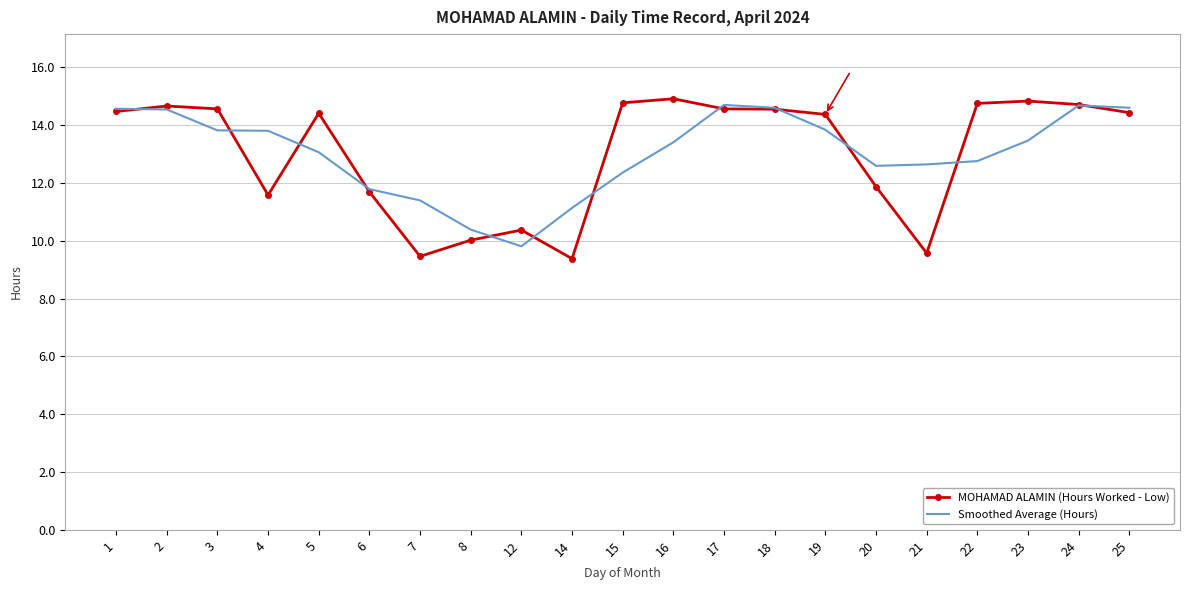

Count the number of categories in the chart.

21